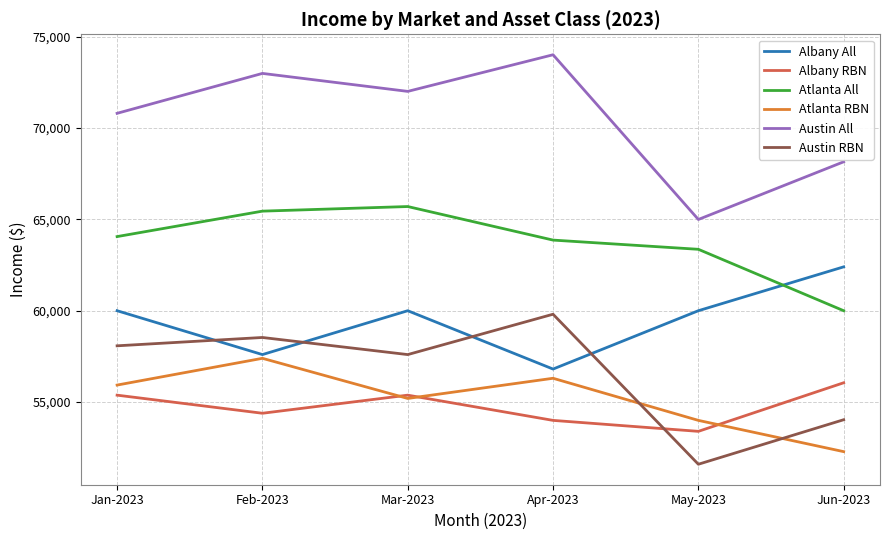

What is the minimum value shown in the chart?

51600